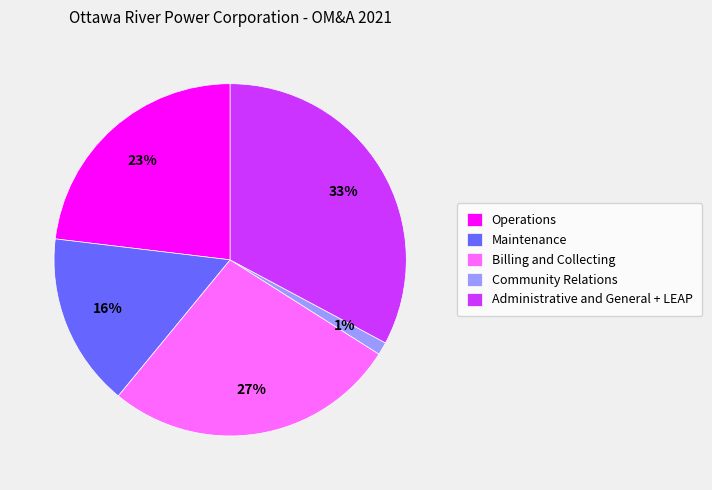

How many slices are in this pie chart?

5